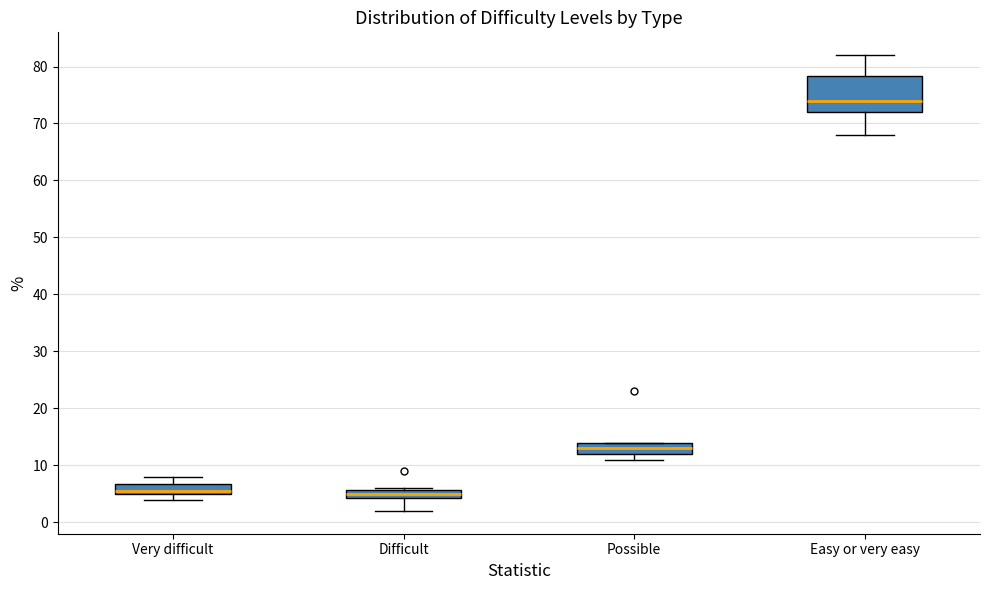

Where does the upper whisker of the box for Easy or very easy end on the y-axis? The values are not printed on the chart, so give them approximately, as read against the axis.

82